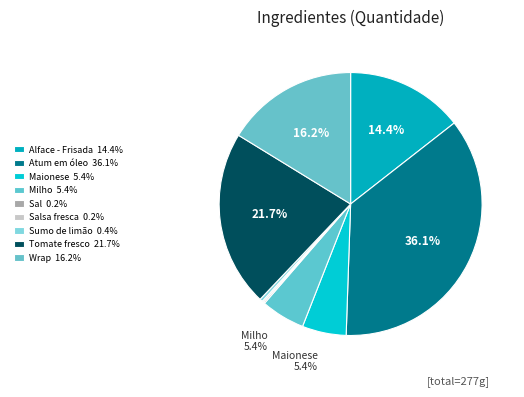

To the nearest percent, what is the average slice percentage?

11%